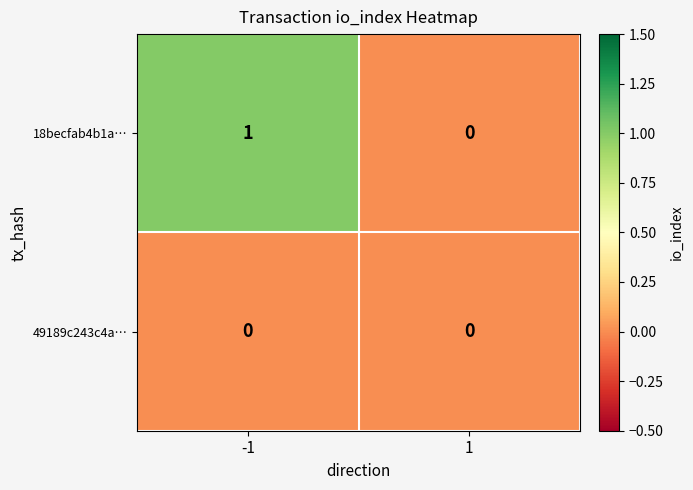

Which series has the largest range (max minus min)?

18becfab4b1a…